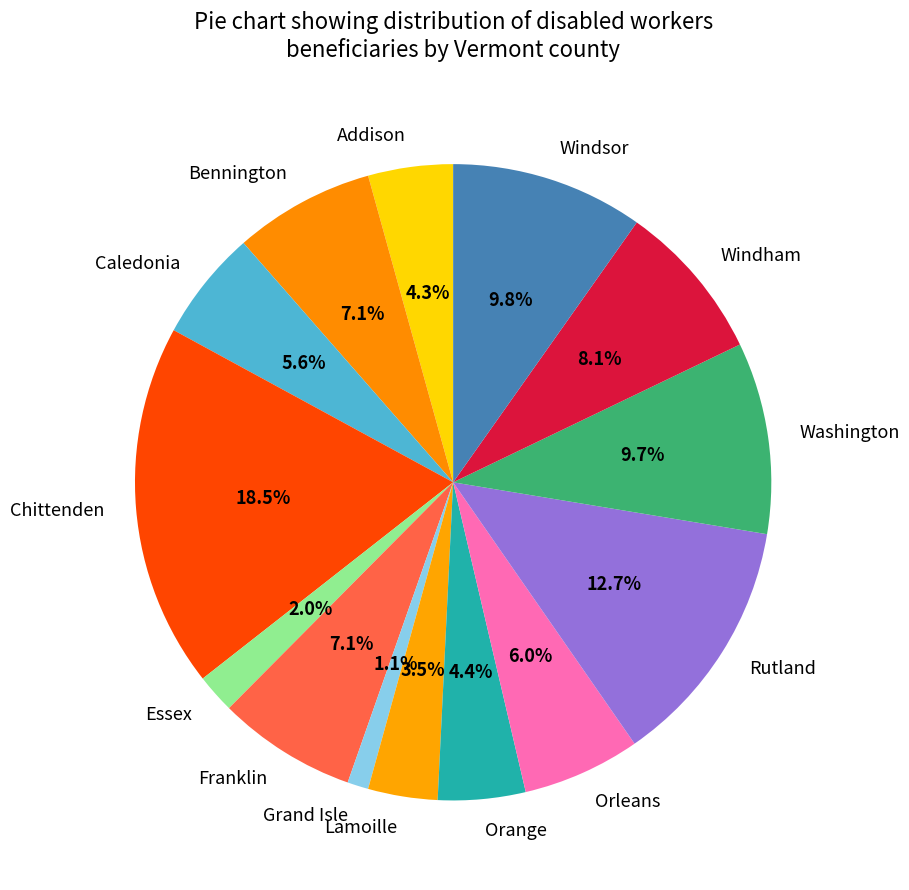

What portion of the pie excludes Addison?

95.7%